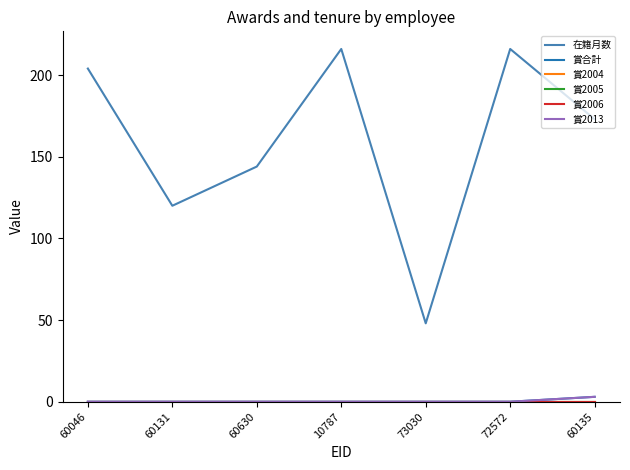

What is the maximum value shown in the chart?

216